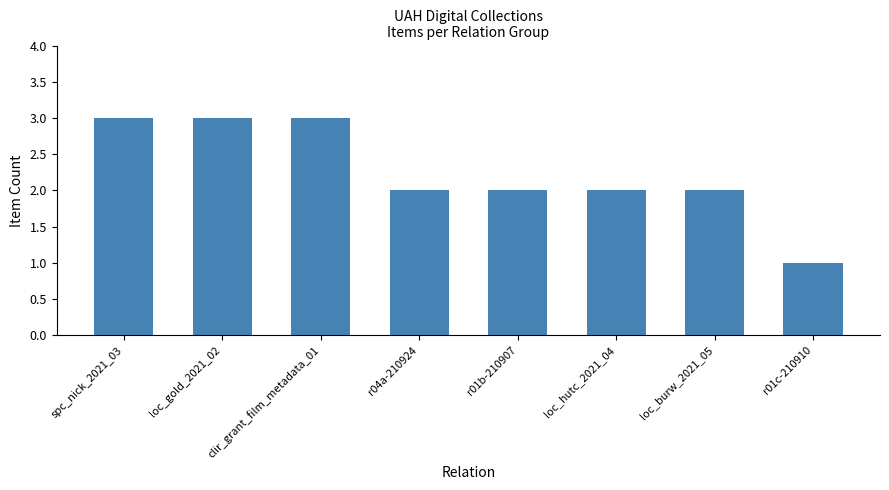

Where does the data first go above 2?

spc_nick_2021_03